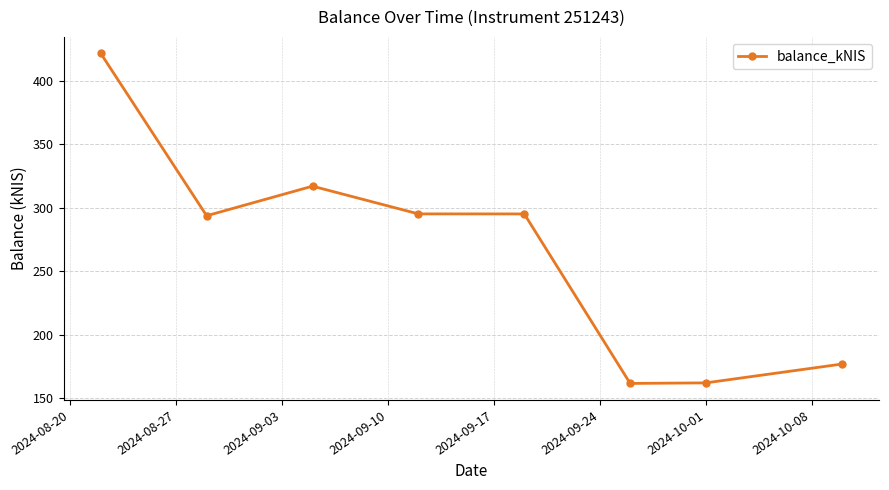

What is the value of the 7th point from the left?

162.2